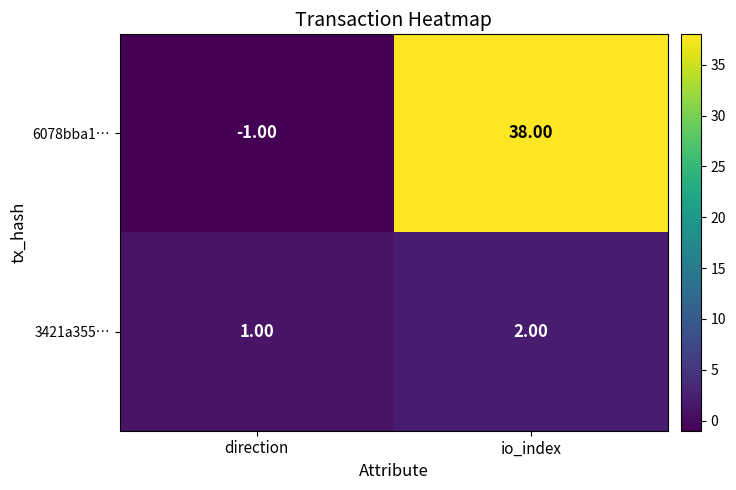

Which label corresponds to the largest value in the chart?

io_index